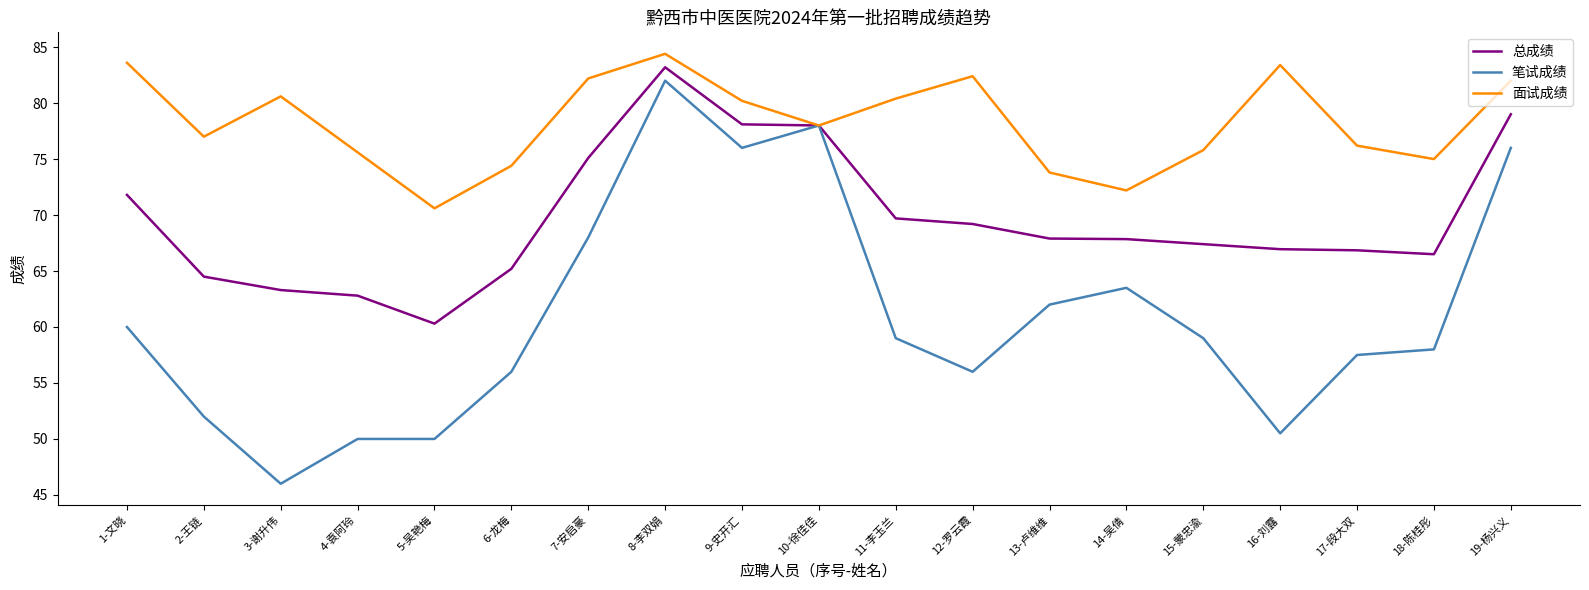

What is the difference between the highest and lowest values at 12-罗云霞?

26.4